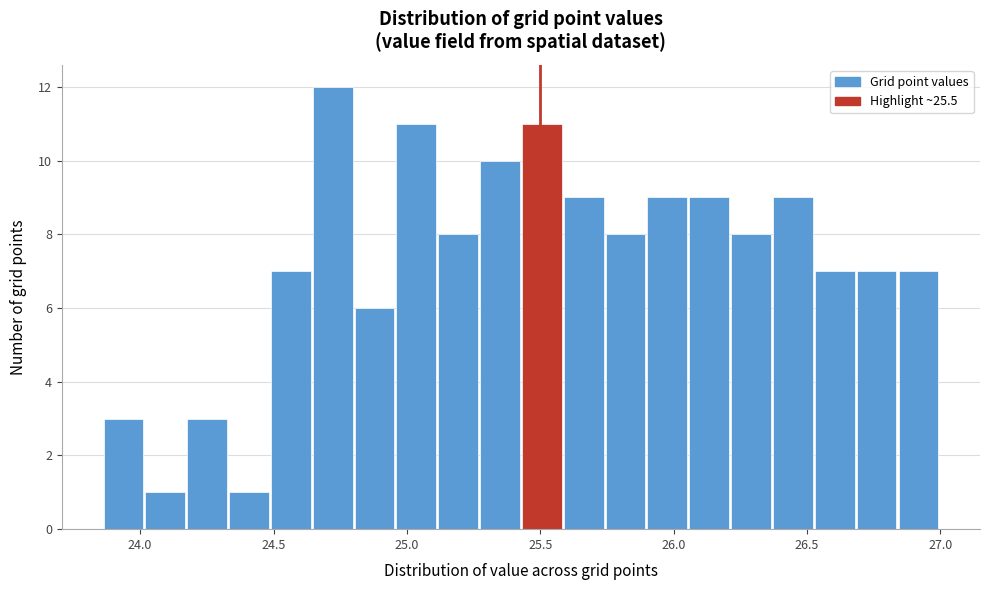

Around what value on the x-axis is the tallest bar? Give the approximate position of its centre, as read against the axis.

24.70